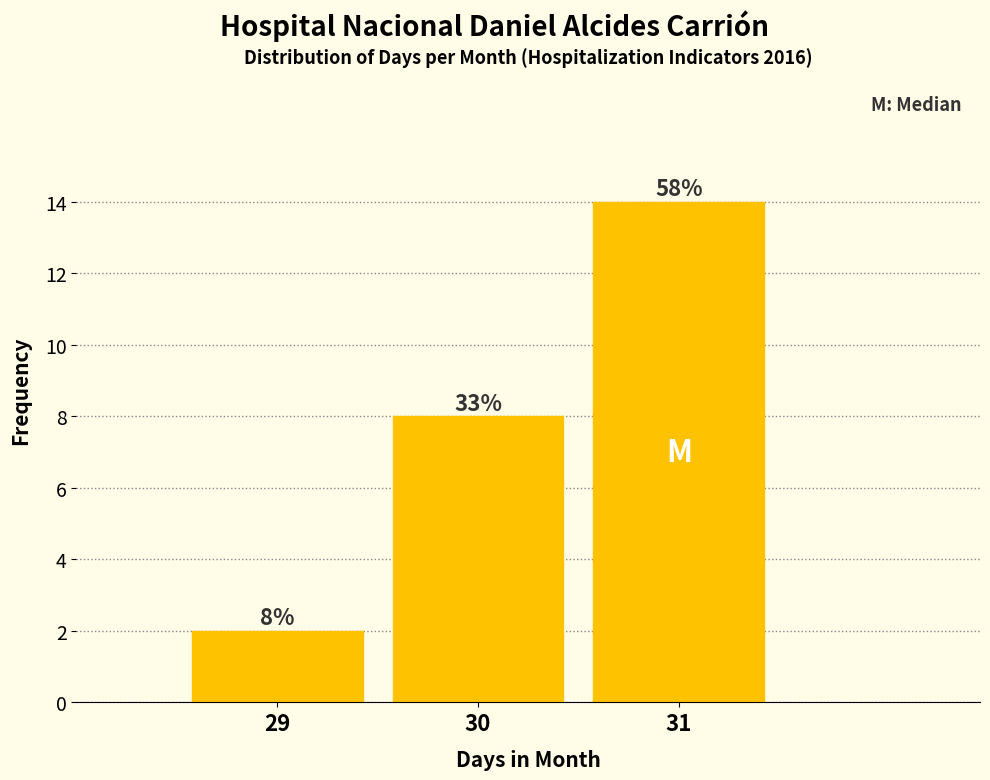

How many bars are there in total?

3